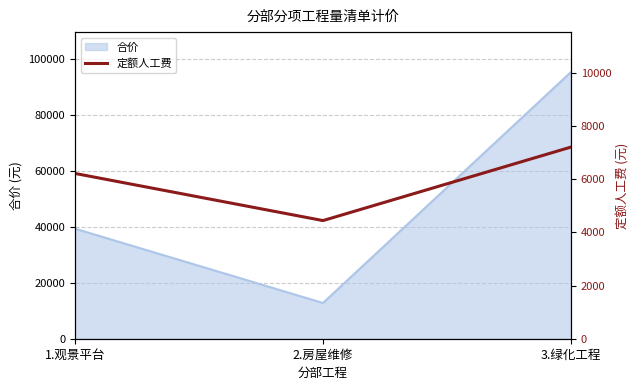

What is the sum of all values?

17884.5